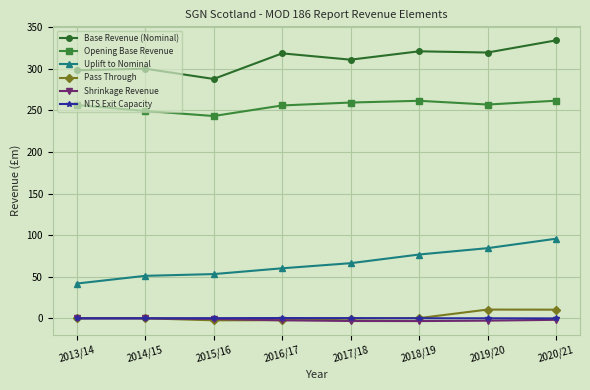

What is the difference between the maximum and minimum values in the NTS Exit Capacity series?

0.4